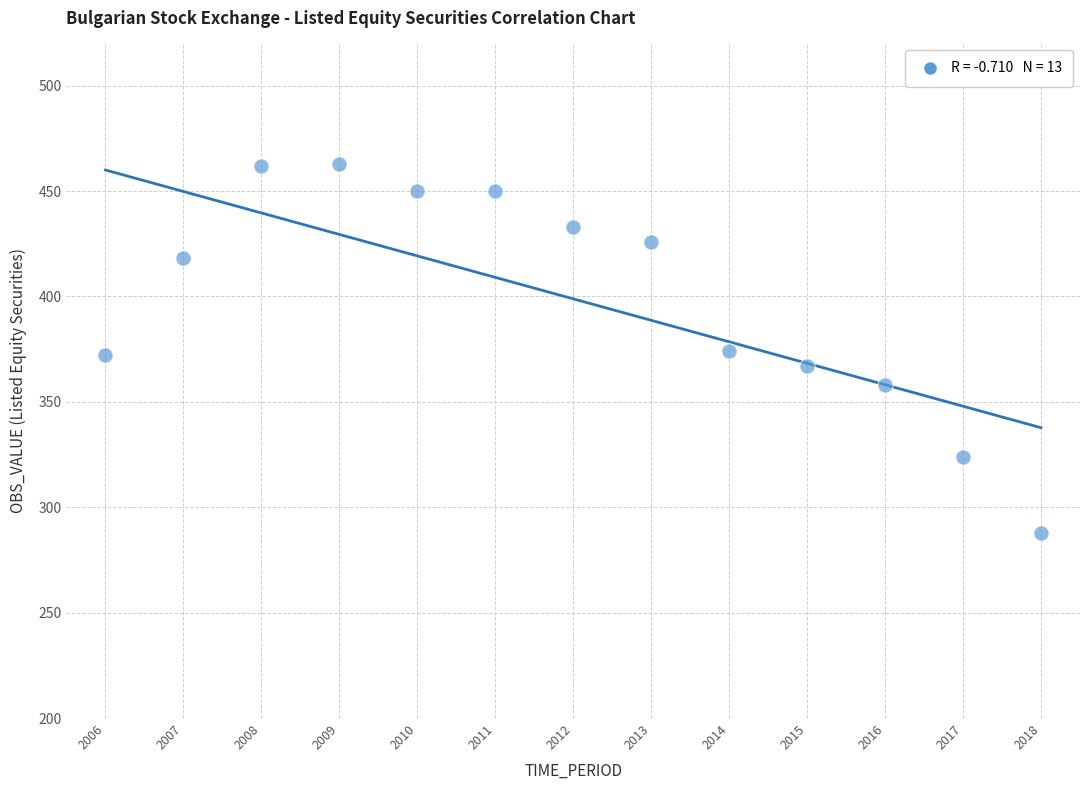

What is the range of X values (max minus min)?

12